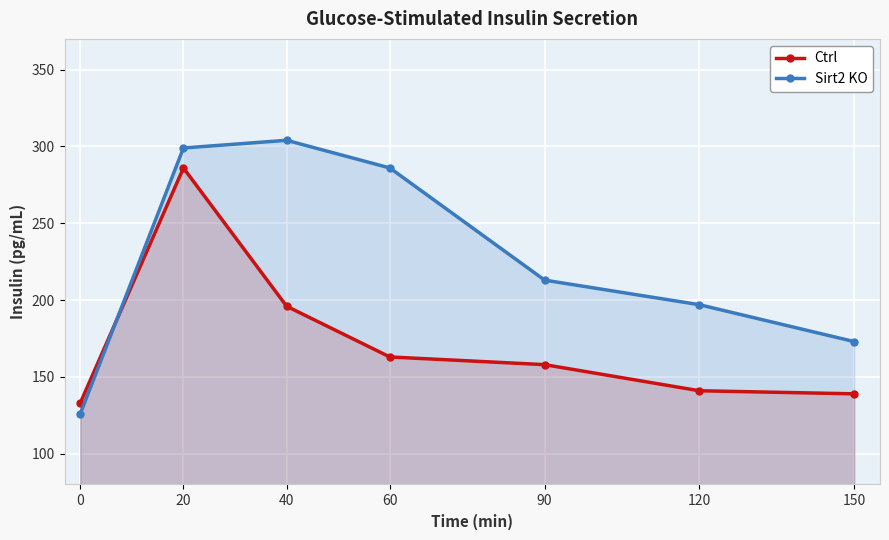

At how many categories does at least one series exceed 294?

2